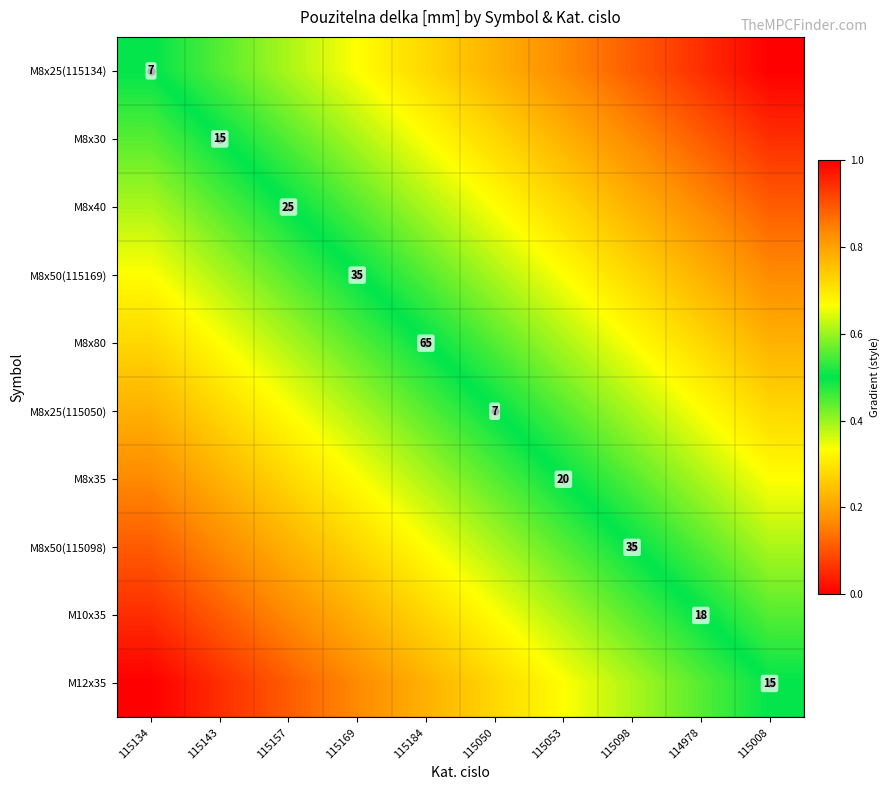

Count the number of categories in the chart.

10